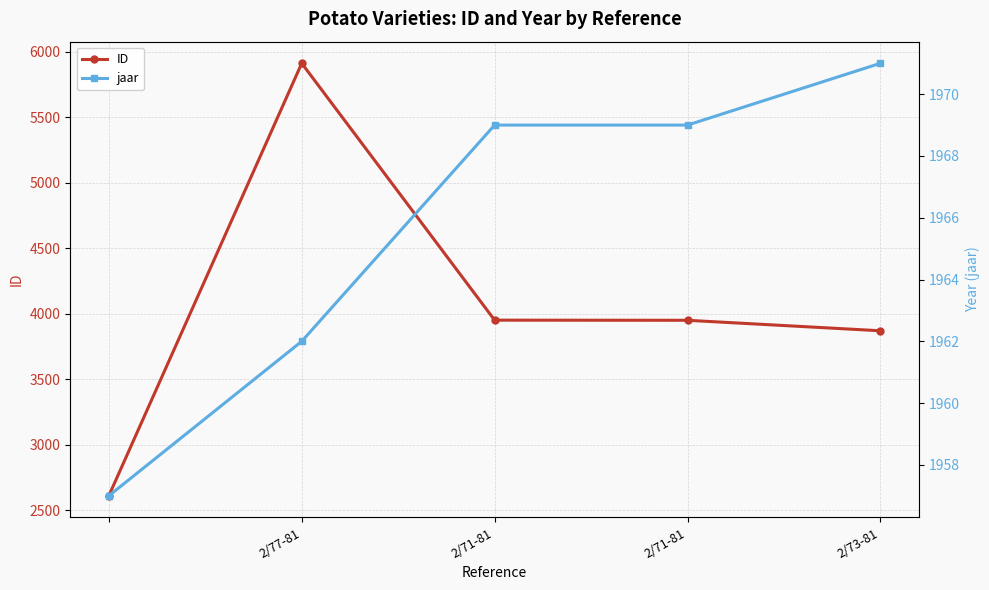

Count the number of categories in the chart.

5